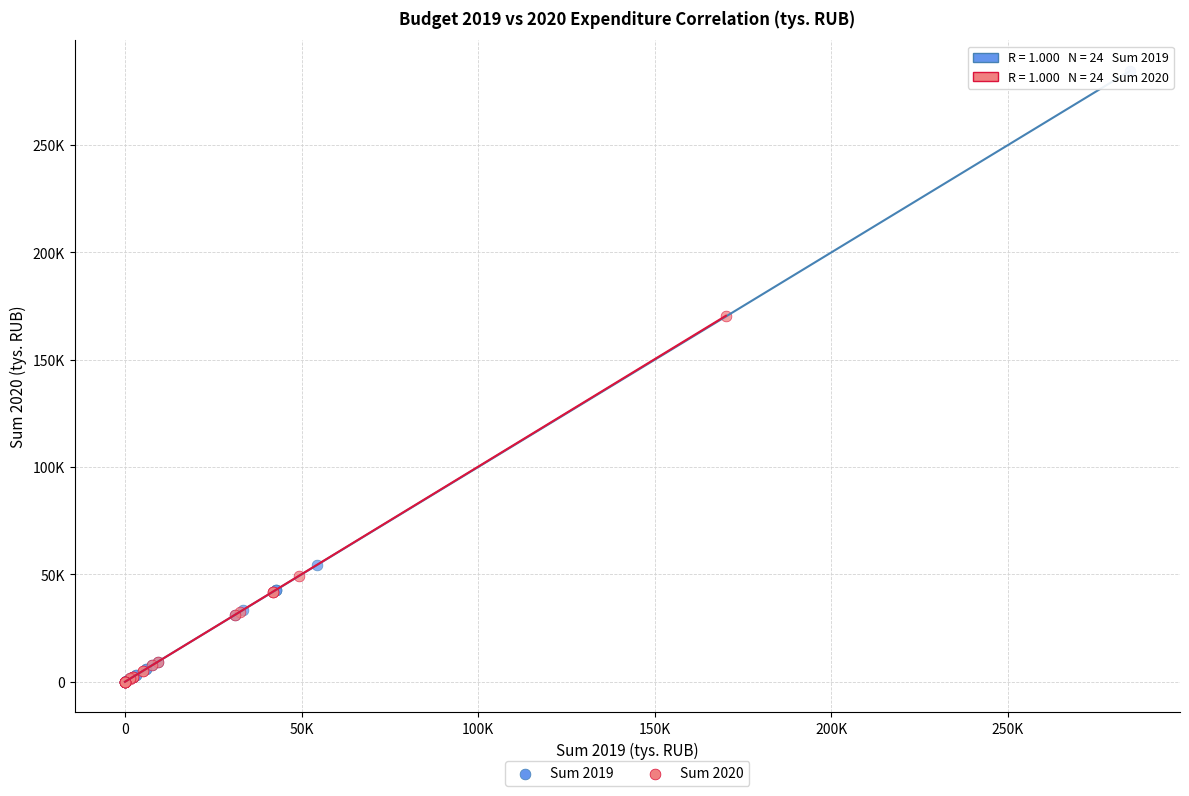

What are all the series names shown in the legend?

Sum 2019, Sum 2020